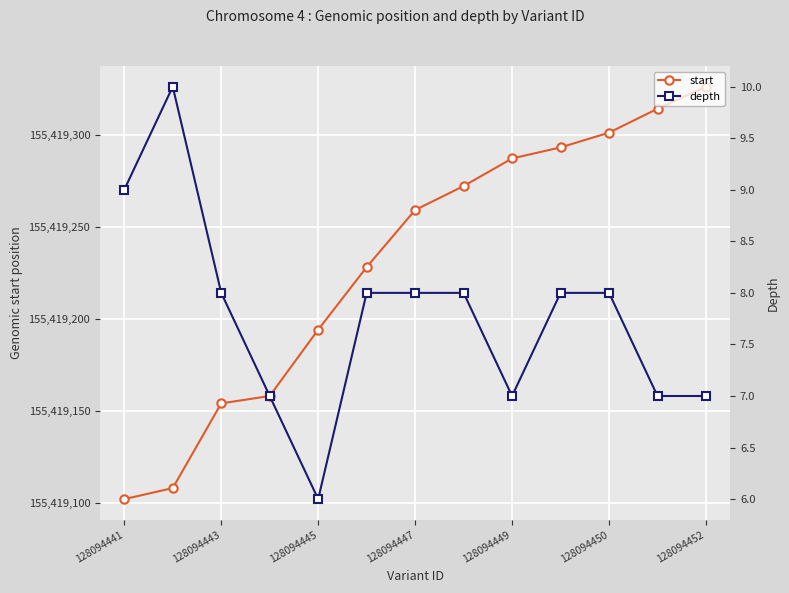

Which category has the lowest value in the start series?

128094441